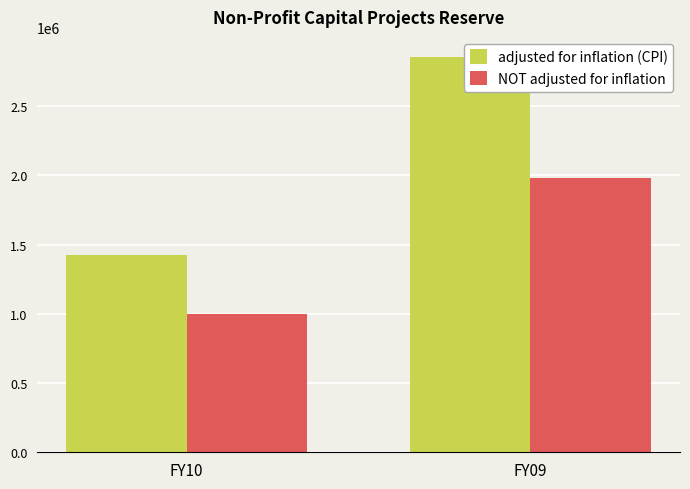

How many categories are shown in the chart?

2